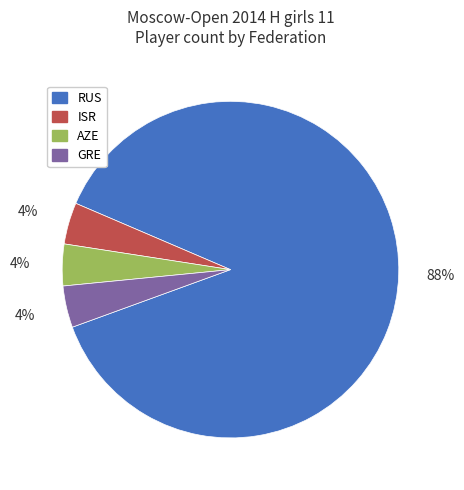

True or false: ISR accounts for 13% of the total.

False